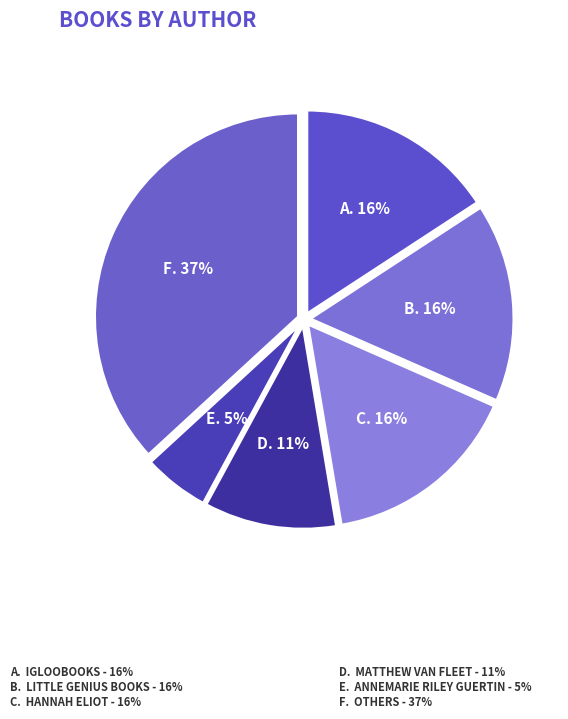

How many segments does this pie chart have?

6